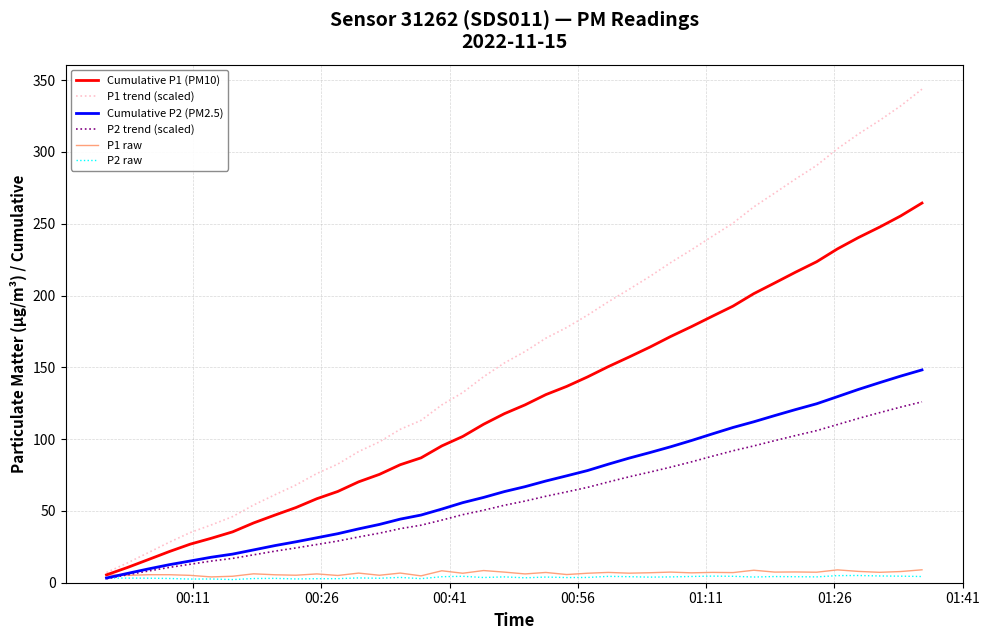

How many values in the Cumulative P1 (PM10) series are below 123?

20